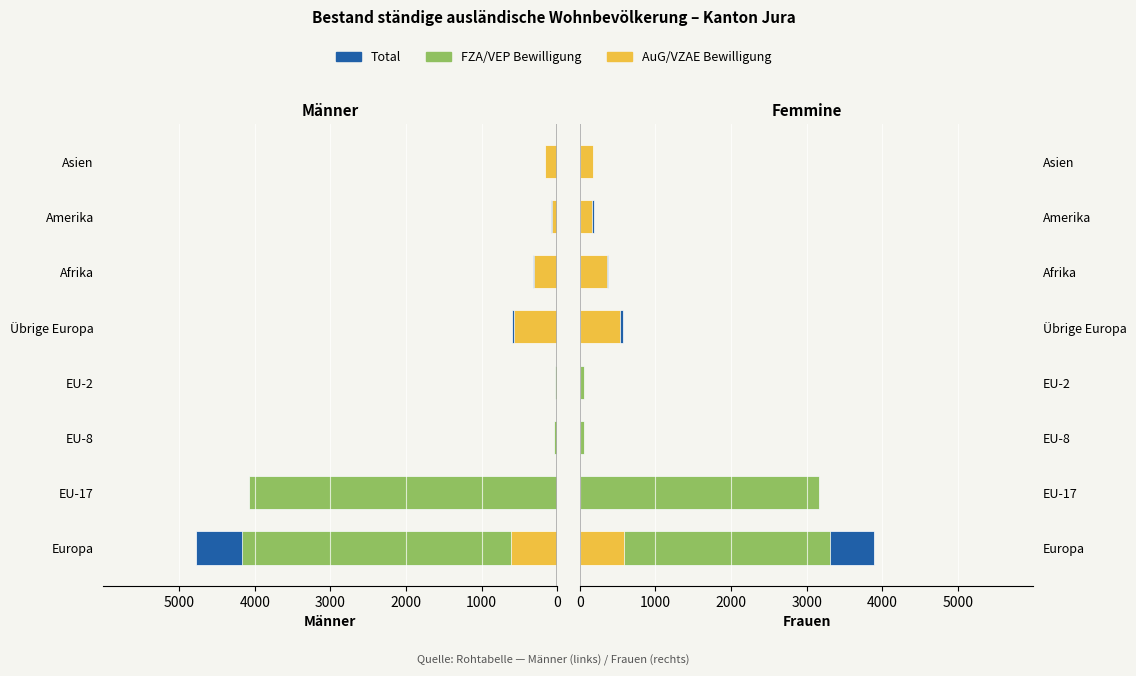

Is it true that FZA Frauen equals 22 at Amerika?

False